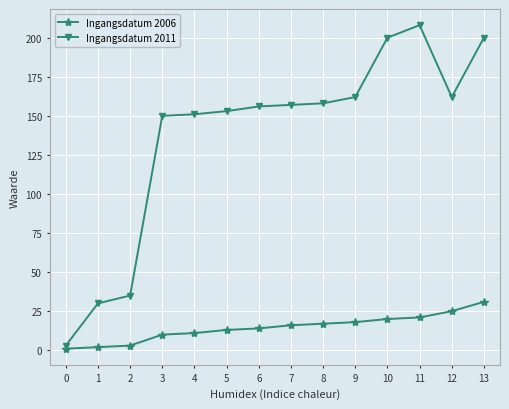

Reading left to right, what are all the values shown in this chart?

Ingangsdatum 2006: 1	2	3	10	11	13	14	16	17	18	20	21	25	31
Ingangsdatum 2011: 3	30	35	150	151	153	156	157	158	162	200	208	162	200